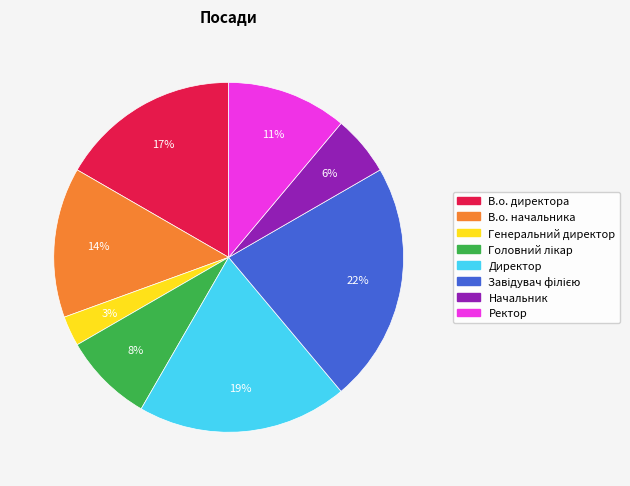

To the nearest percent, what is the average slice percentage?

12%